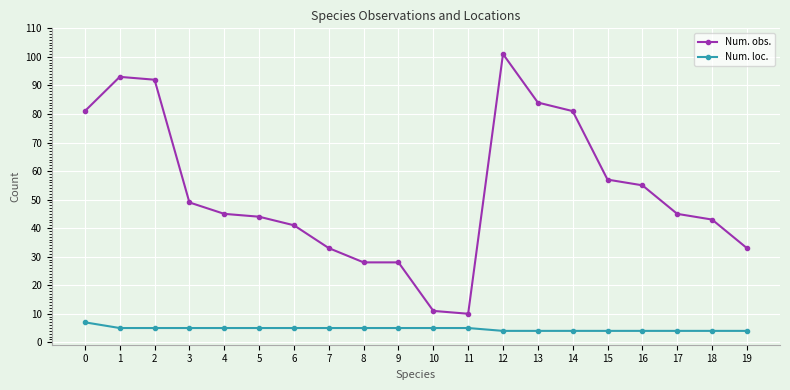

How many lines are shown in the chart?

2